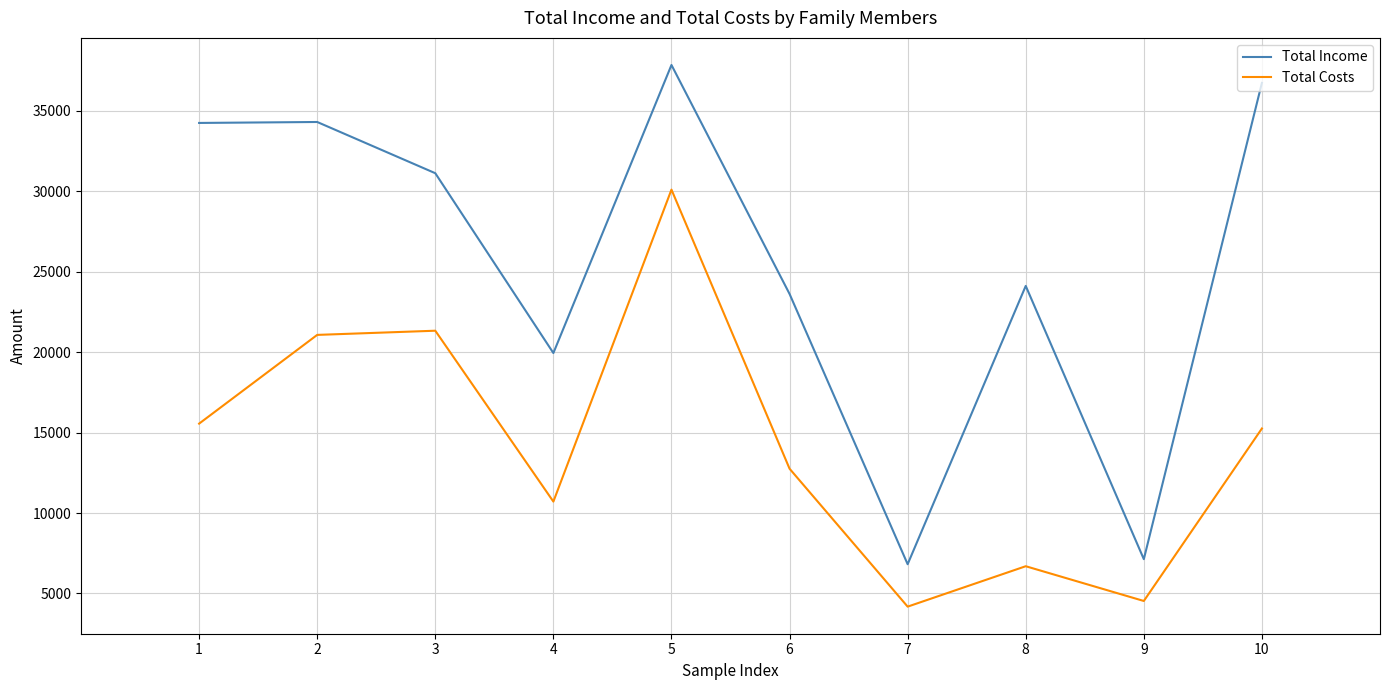

What is the smallest value displayed?

4180.3